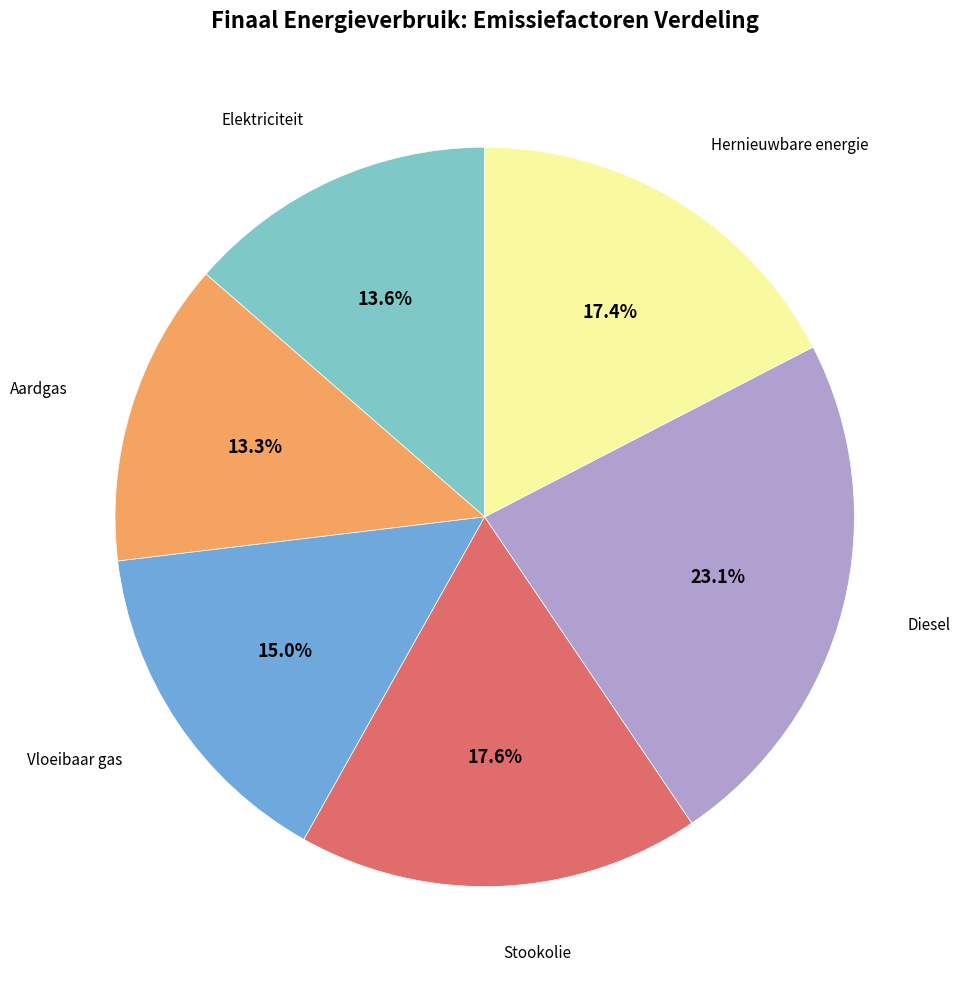

Is there any slice that represents more than half of the pie?

No